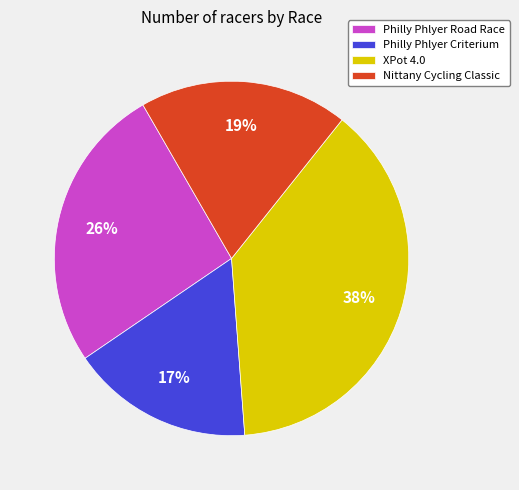

To the nearest percent, what is the difference between the largest and smallest slice percentages?

21%